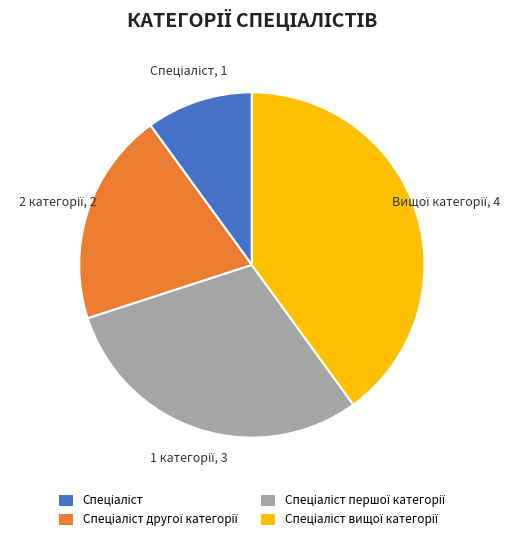

Does any single category account for the majority?

No